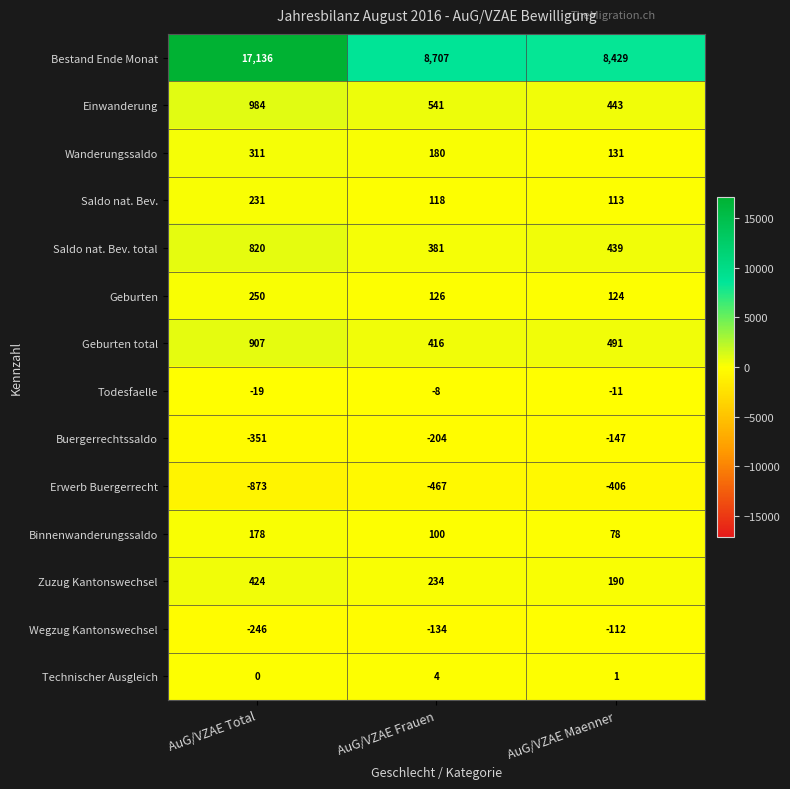

Where is Todesfaelle nearest to the value -13?

AuG/VZAE Maenner